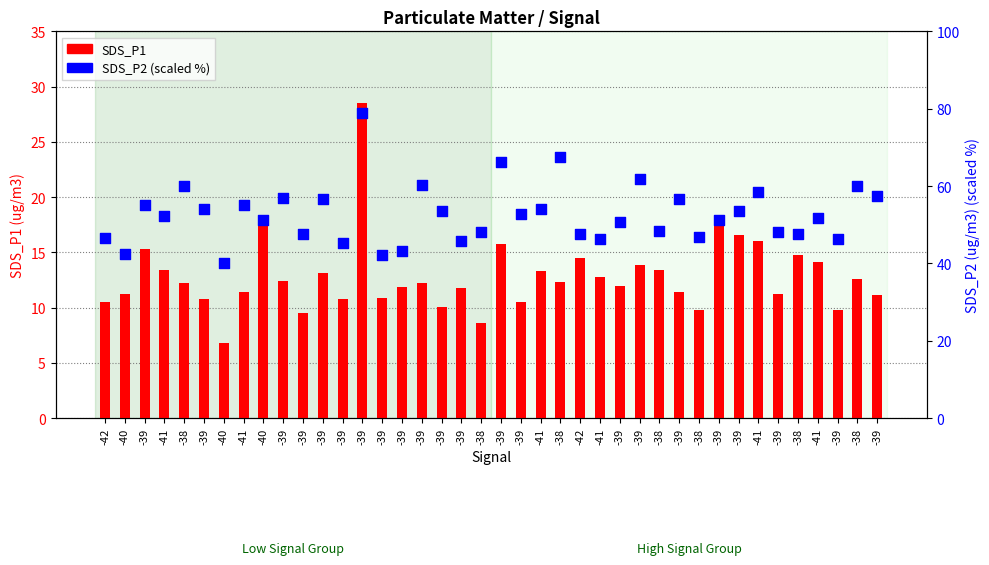

Which series reaches the minimum Y coordinate?

SDS_P1